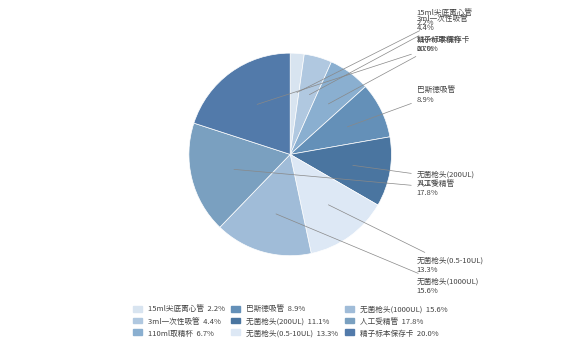

How many segments does this pie chart have?

9